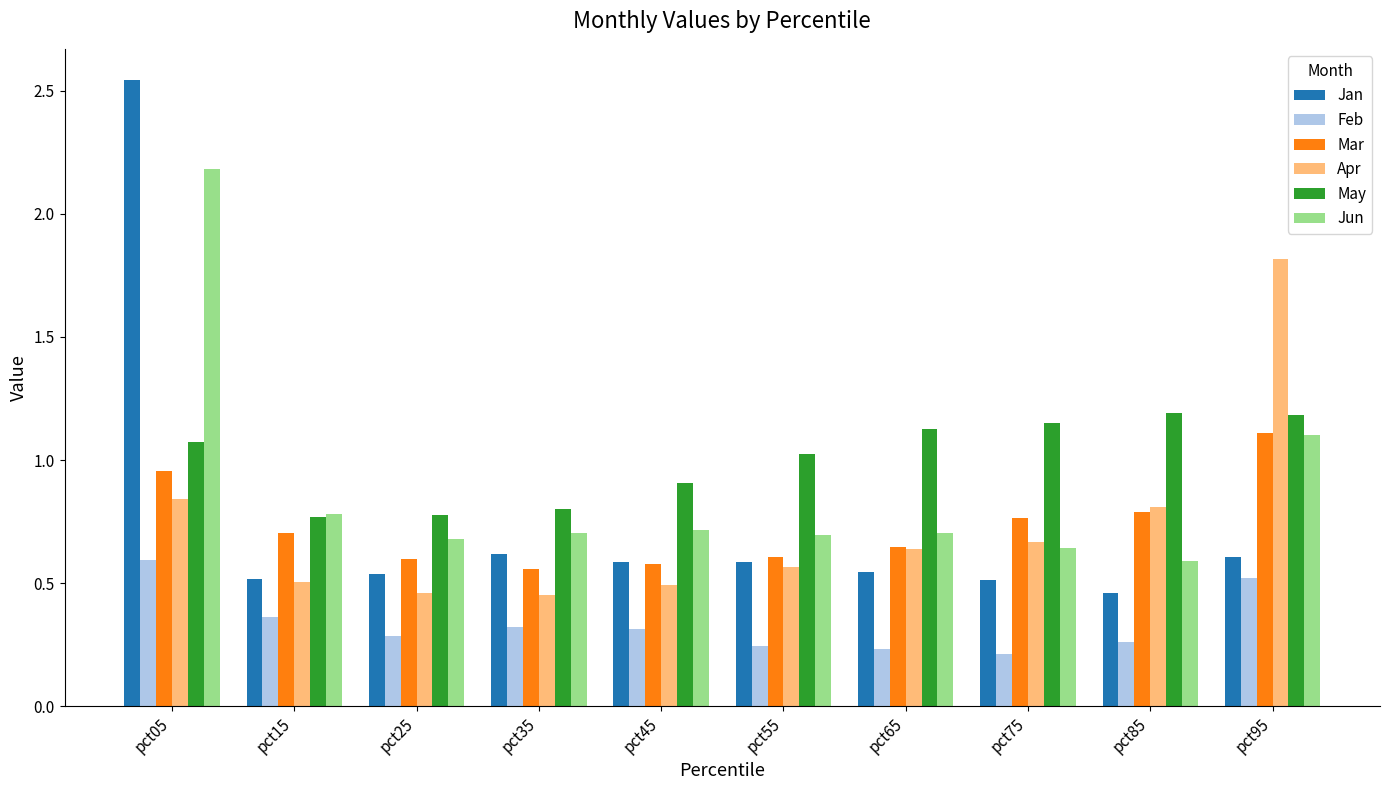

Read the May value at pct45.

0.9